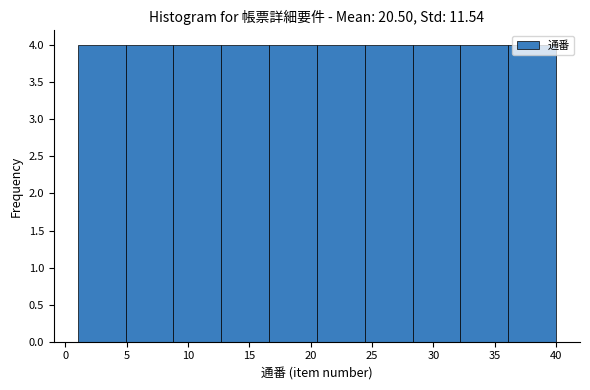

Reading left to right, transcribe this chart: for each bar, give the range it covers on the x-axis and its height. Neither the bar edges nor the heights are printed on the chart, so give them approximately, as read against the axes.

1.0 to 4.9: 4
4.9 to 8.8: 4
8.8 to 12.7: 4
12.7 to 16.6: 4
16.6 to 20.5: 4
20.5 to 24.4: 4
24.4 to 28.3: 4
28.3 to 32.2: 4
32.2 to 36.1: 4
36.1 to 40.0: 4